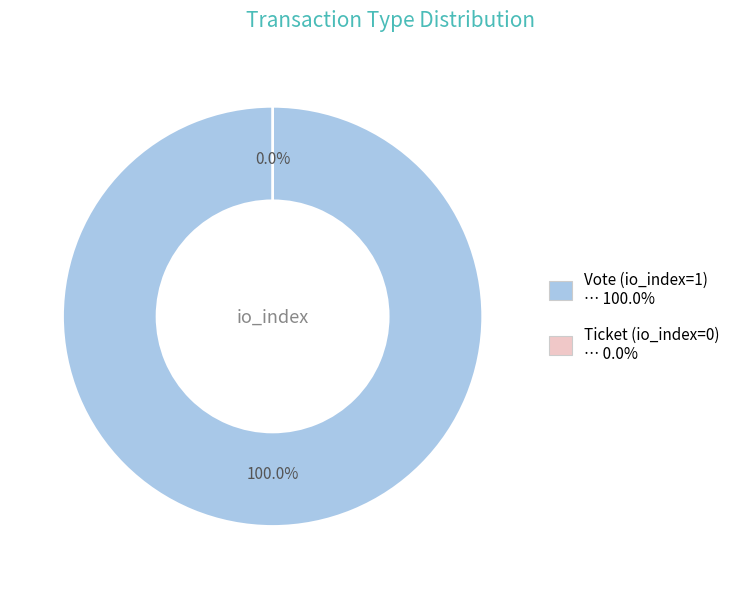

What portion of the pie excludes Ticket (io_index=0)?

100.0%